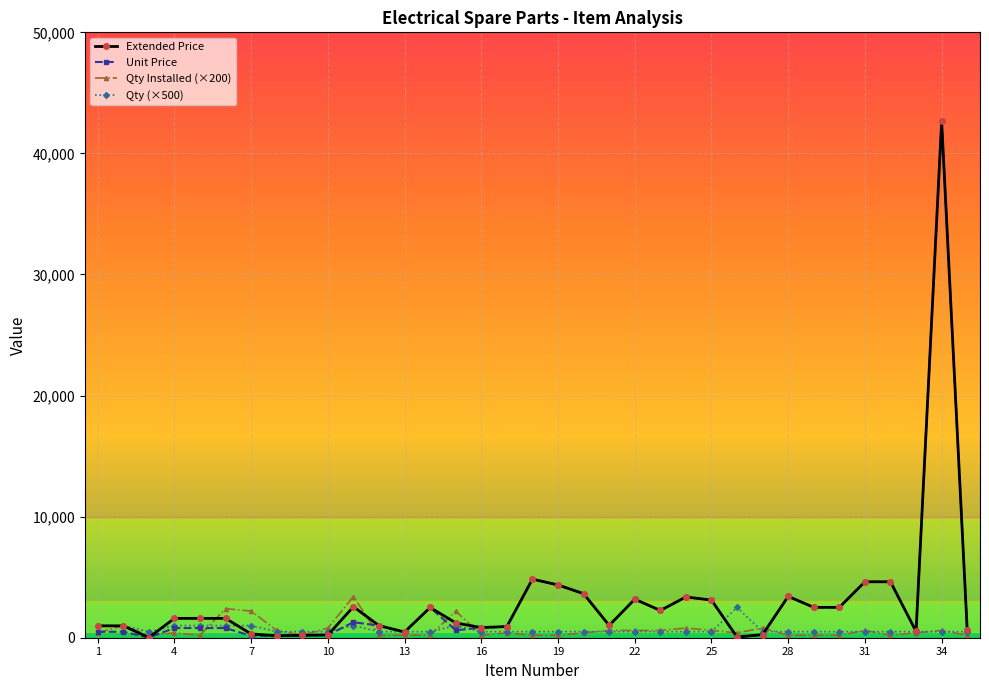

What is the highest value of the Qty (×500) series?

2500.0